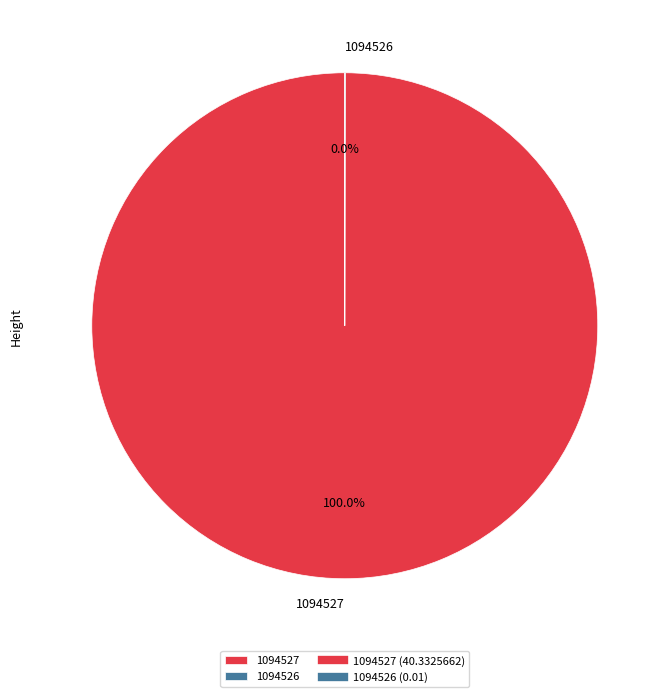

Is there any slice that represents more than half of the pie?

Yes